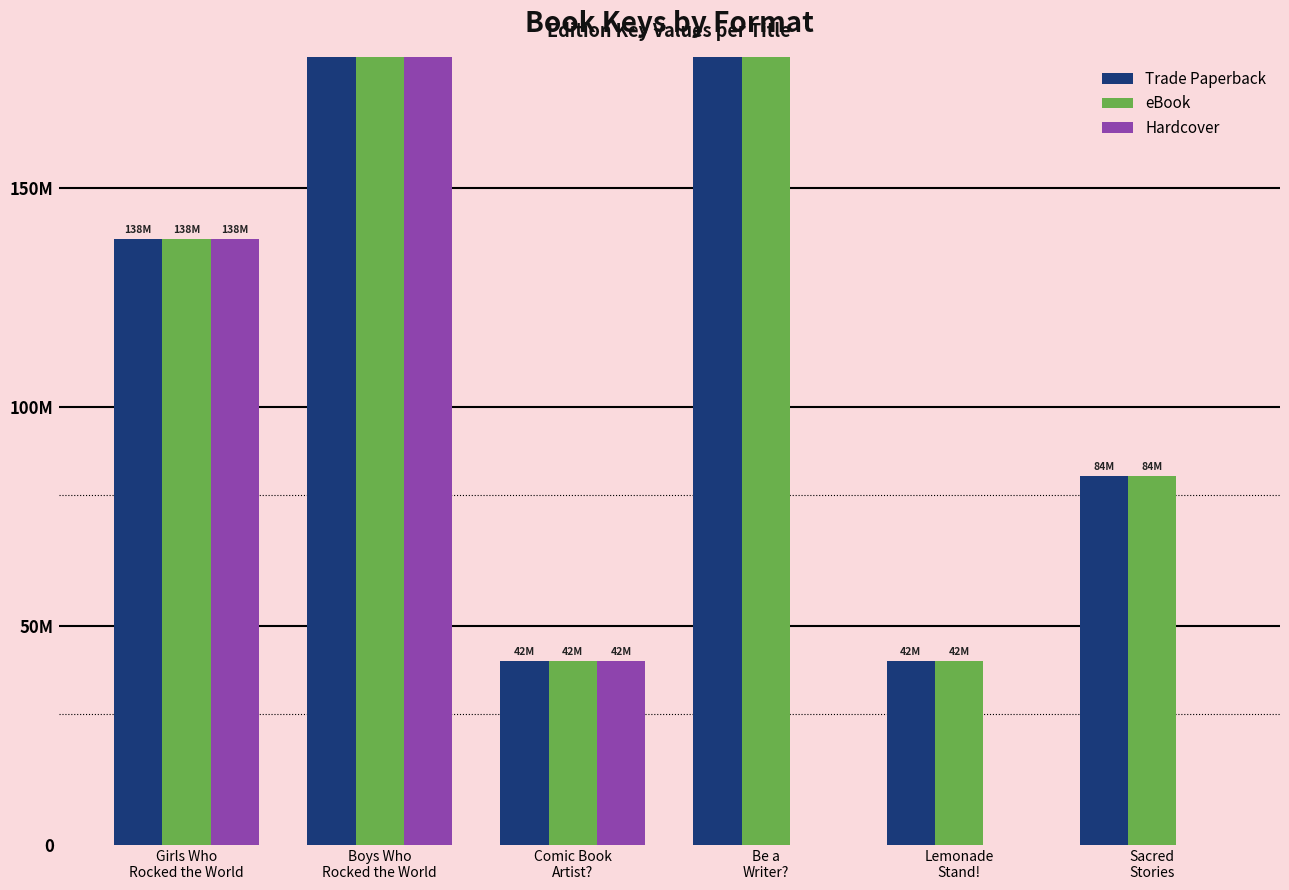

Are the bars grouped side by side (vs. stacked)?

Yes